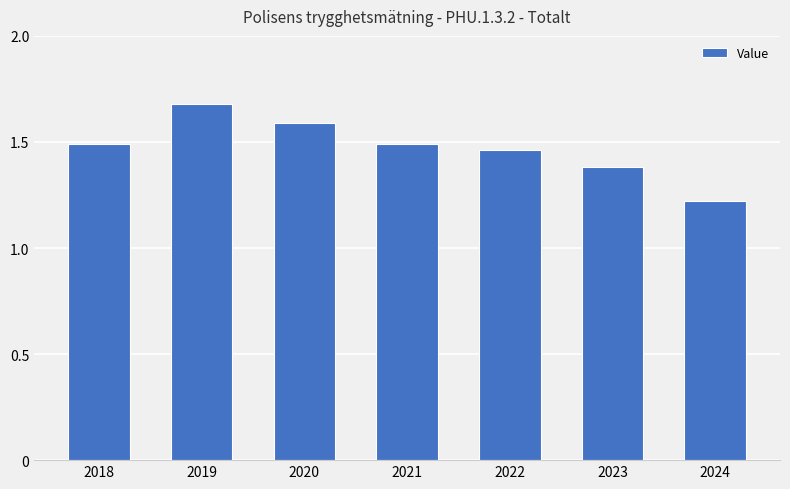

True or false: the data shows 2.1 at 2022.

False